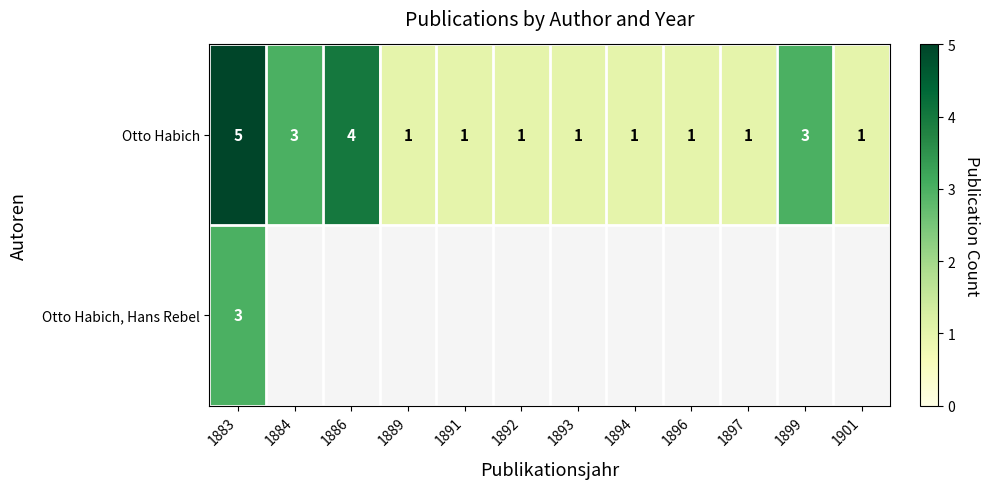

Count the Otto Habich values in the range 1 to 3.

10